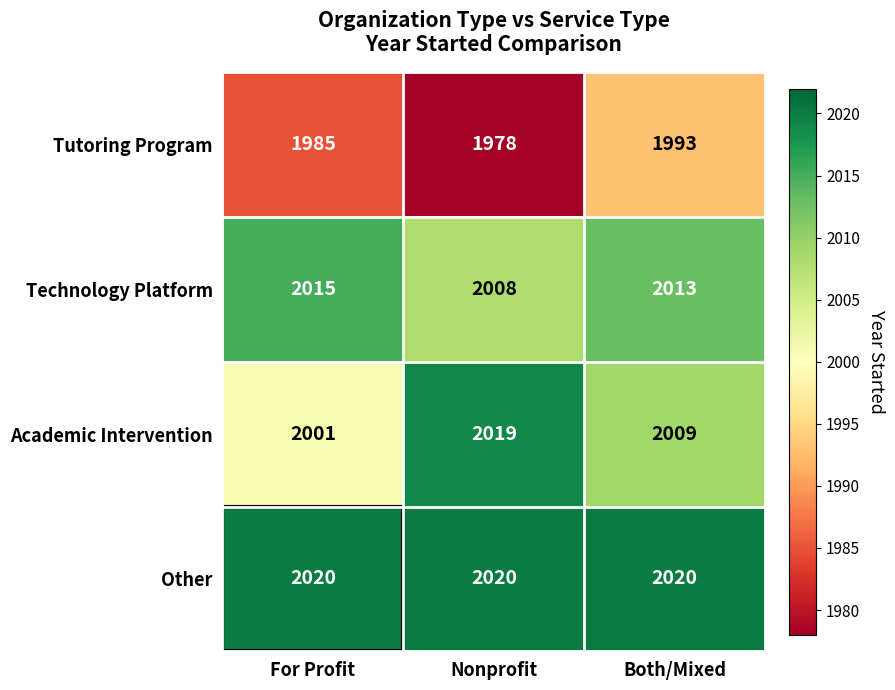

List the series in order of their peak value, highest first.

Other, Academic Intervention, Technology Platform, Tutoring Program